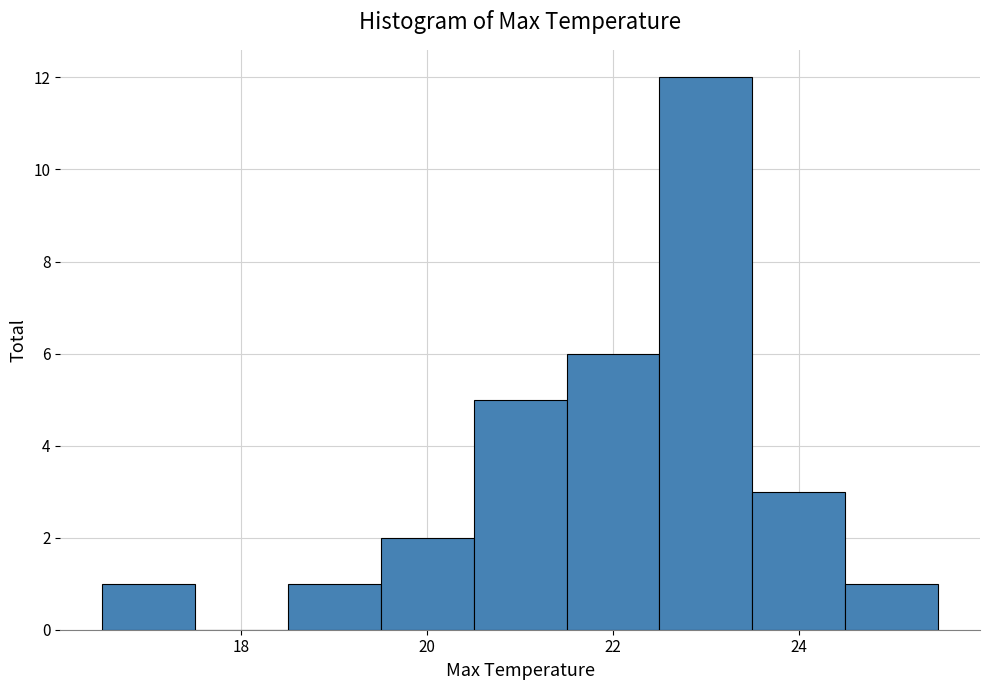

How tall is the bar that spans 23.5 to 24.5 on the x-axis? Neither the bar edges nor the heights are printed on the chart, so give them approximately, as read against the axes.

3